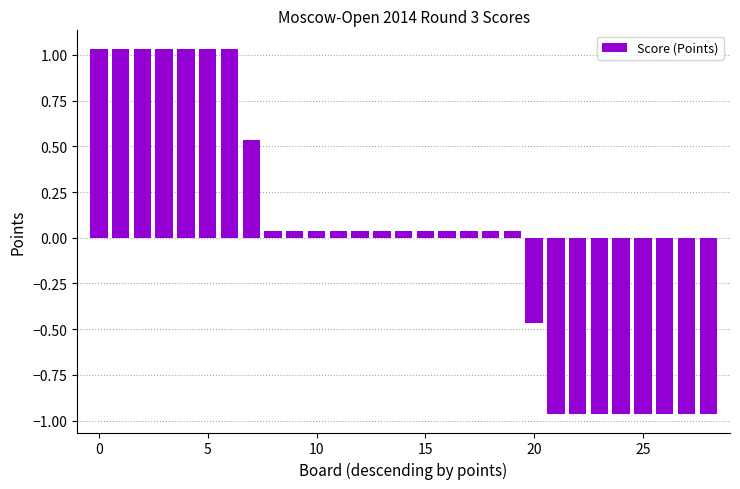

What is the difference between the second highest and minimum values?

2.0